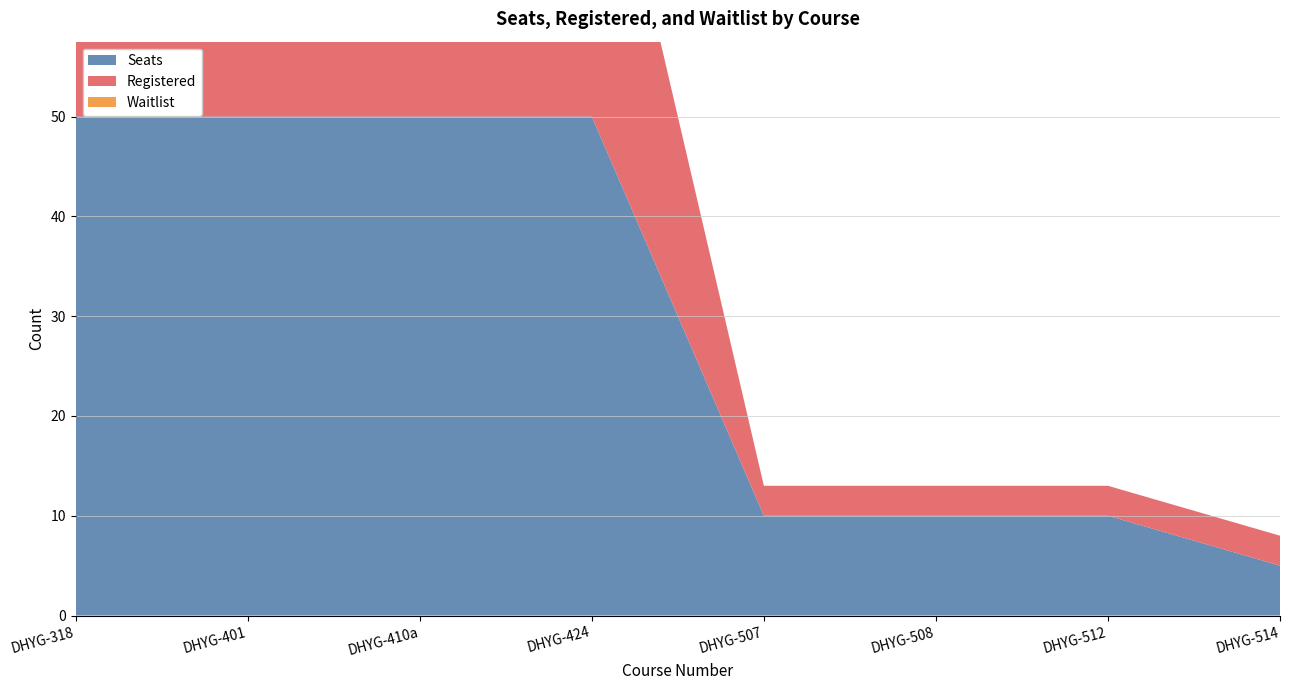

Reading right to left, list all the values displayed in this chart.

Seats: DHYG-514=5	DHYG-512=10	DHYG-508=10	DHYG-507=10	DHYG-424=50	DHYG-410a=50	DHYG-401=50	DHYG-318=50
Registered: DHYG-514=3	DHYG-512=3	DHYG-508=3	DHYG-507=3	DHYG-424=37	DHYG-410a=38	DHYG-401=37	DHYG-318=37
Waitlist: DHYG-514=0	DHYG-512=0	DHYG-508=0	DHYG-507=0	DHYG-424=0	DHYG-410a=0	DHYG-401=0	DHYG-318=0